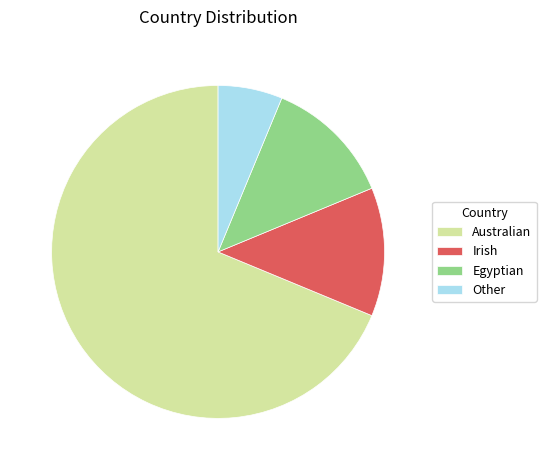

What is the ratio of the value at Australian to the value at Other?

11.0